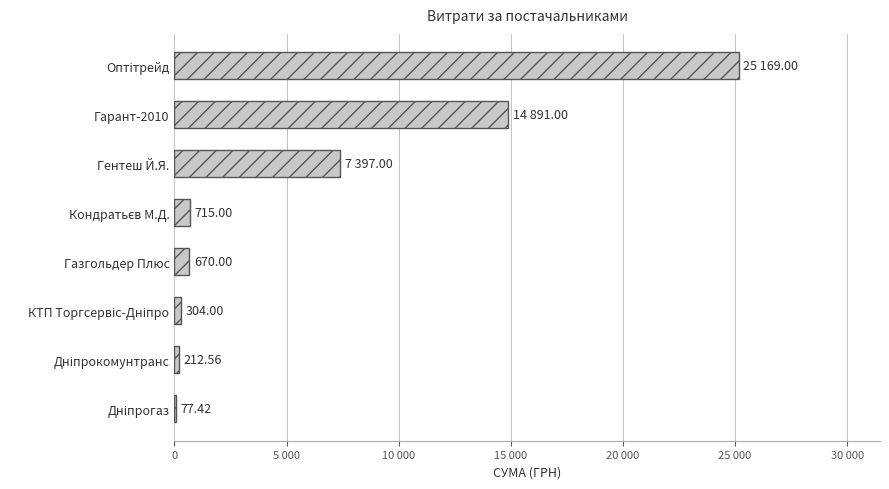

Count the number of values greater than 715.

3